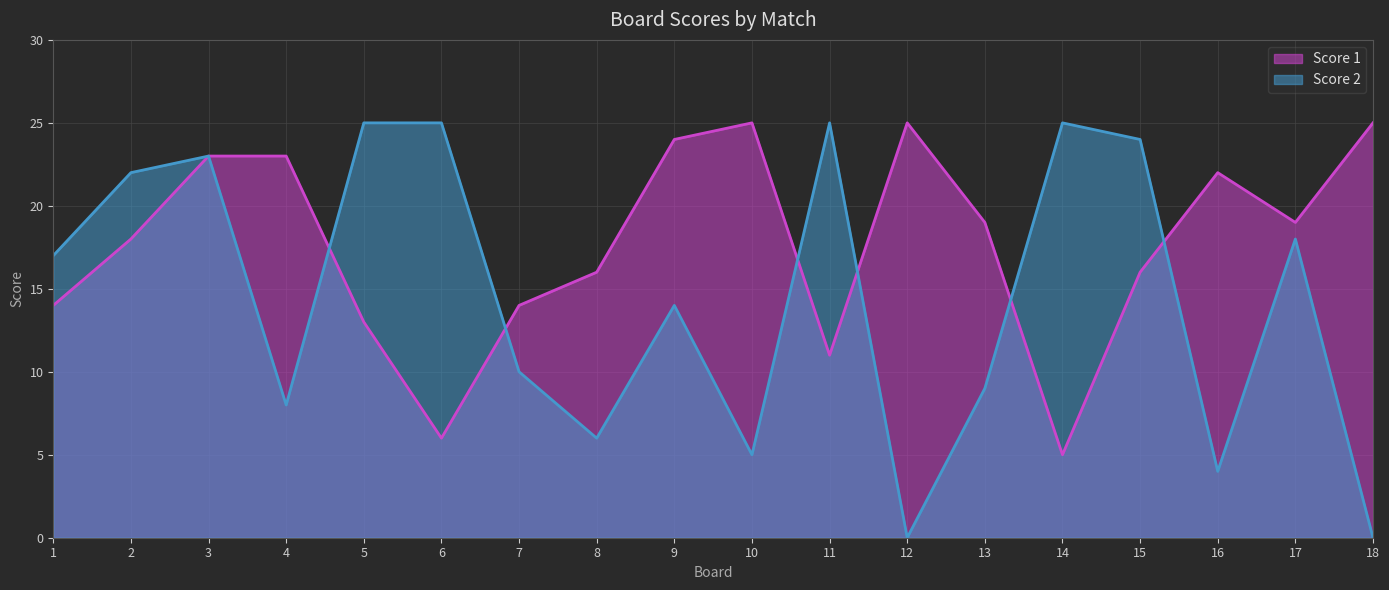

True or false: Score 1 has a value of 13 at 5.

True